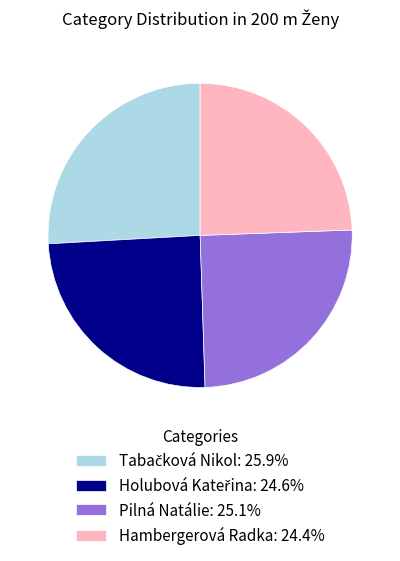

What is the ratio of the value at Pilná Natálie: 25.1% to the value at Hambergerová Radka: 24.4%?

1.0